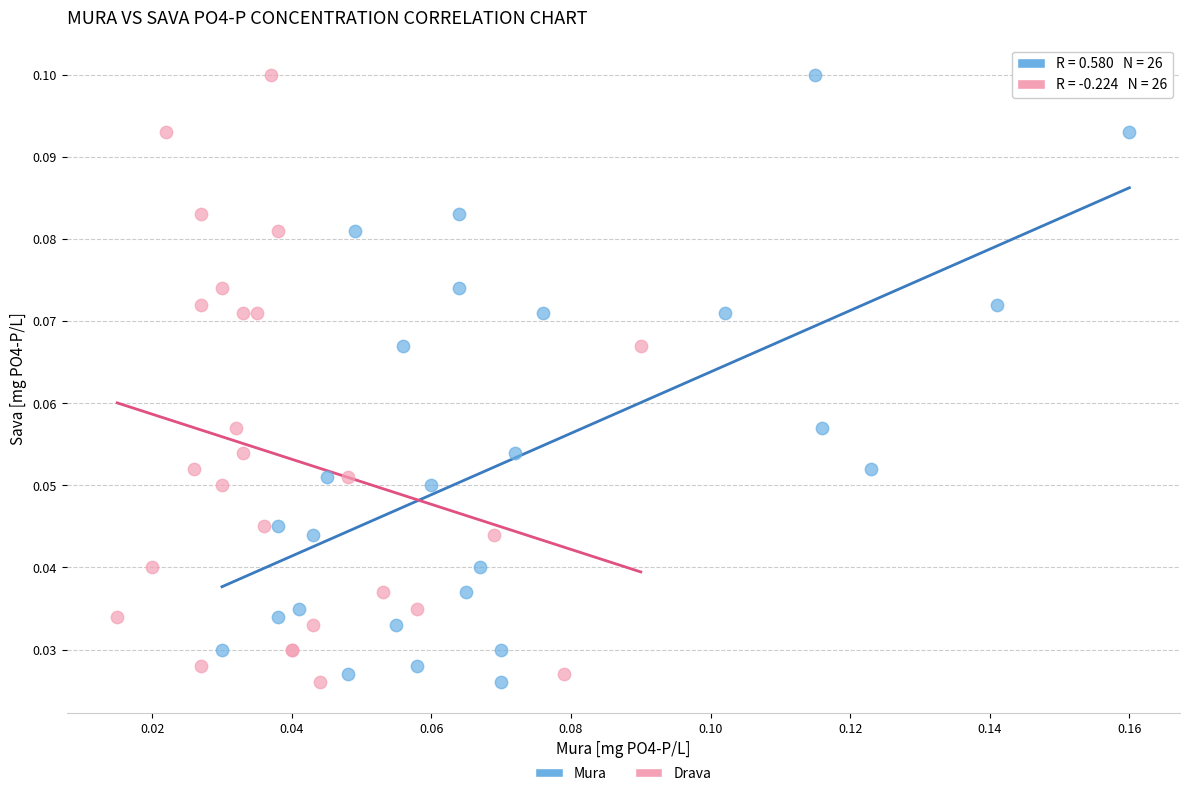

What are all the series names shown in the legend?

Mura, Drava